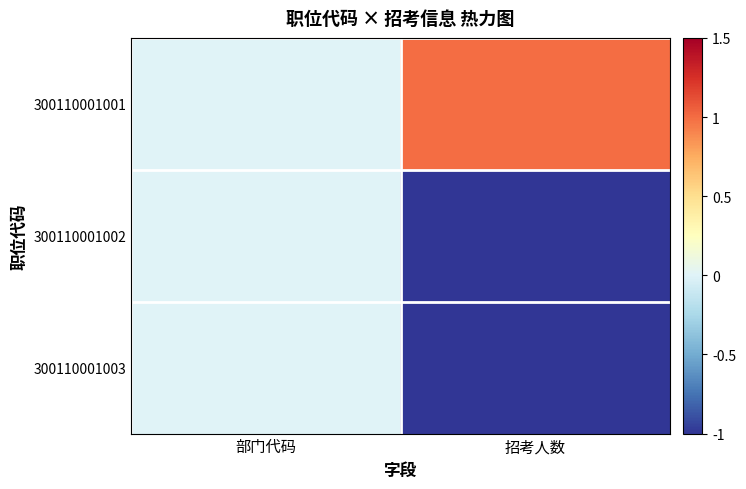

Which series has the widest spread of values?

300110001001